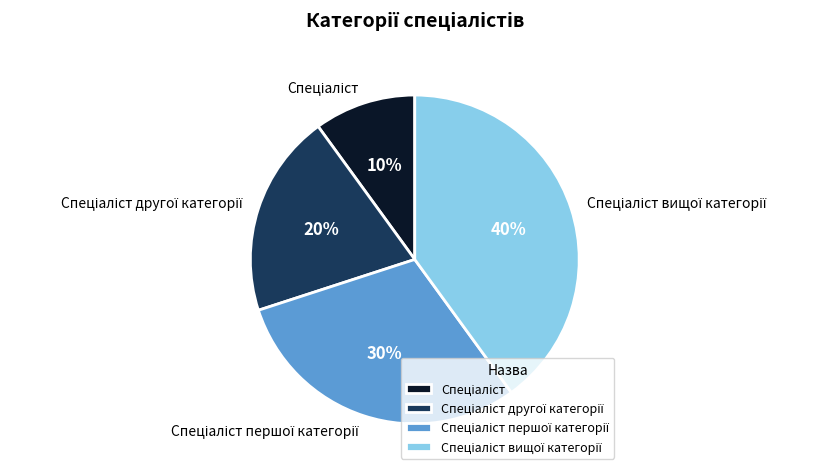

Is there any slice that represents more than half of the pie?

No